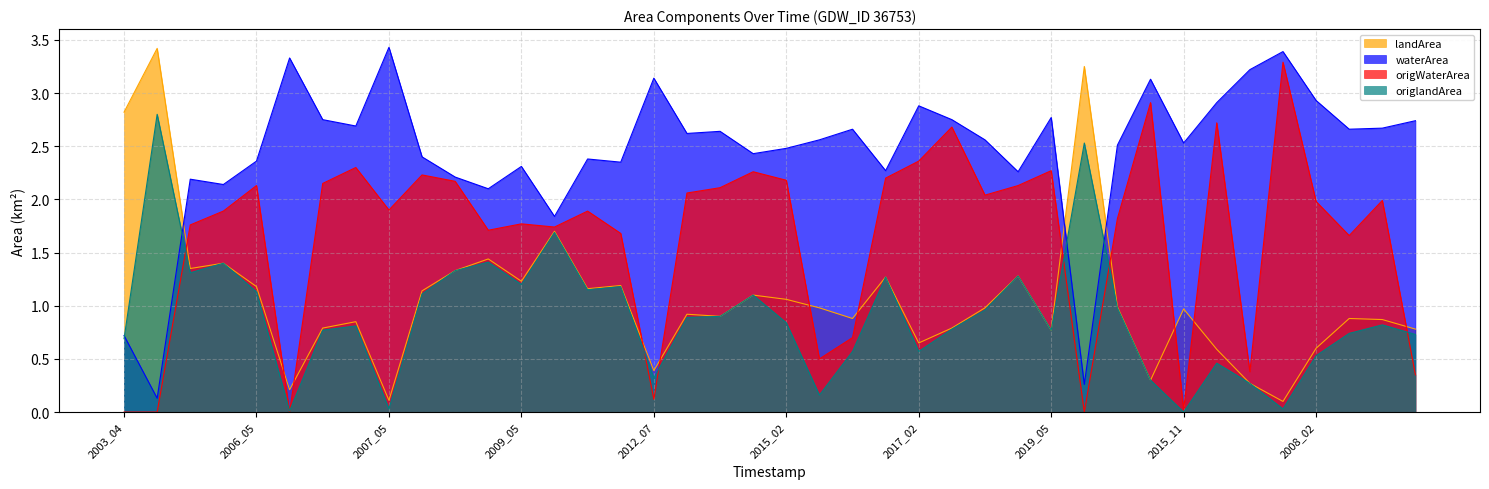

Between which two adjacent categories do landArea and waterArea first intersect?

2003_07 and 2006_02